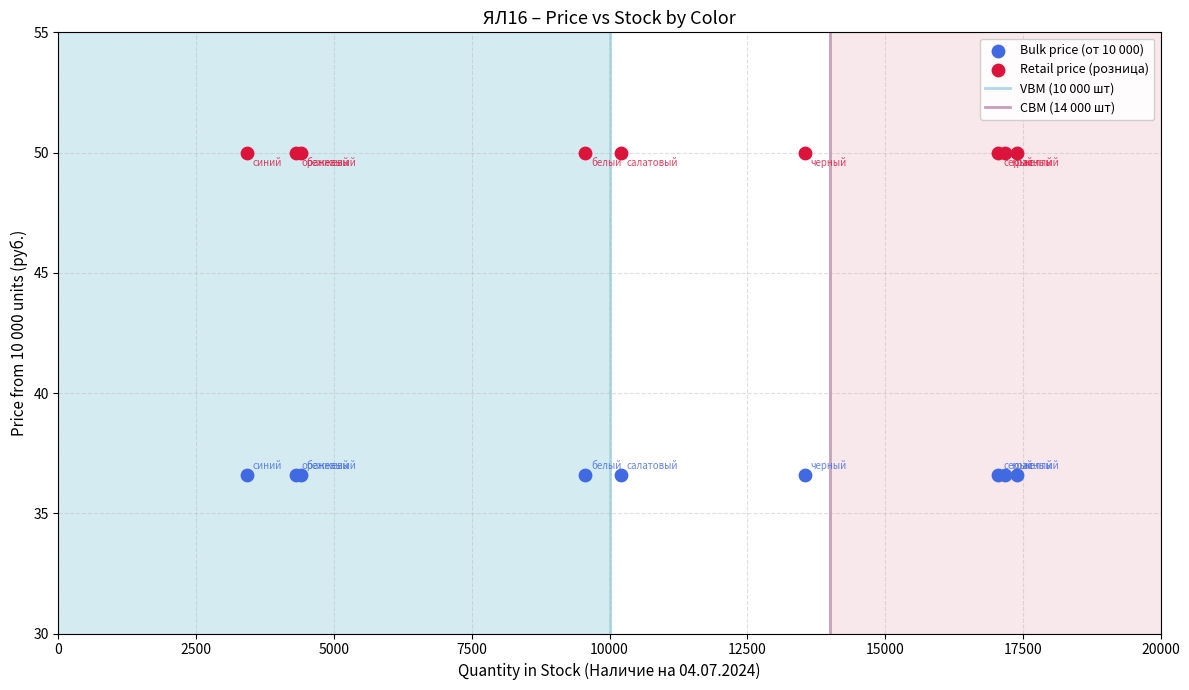

Which series reaches the maximum Y coordinate?

Retail price (розница)